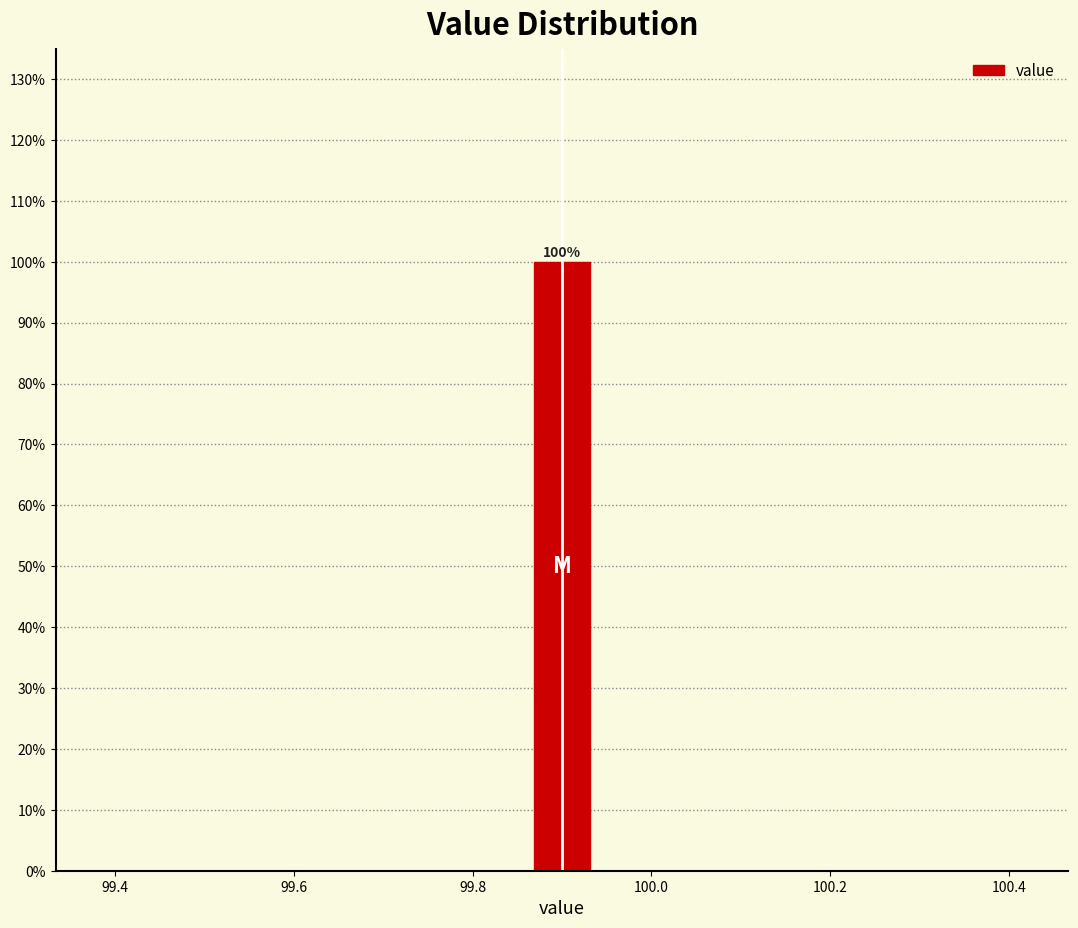

Read against the x-axis, roughly where is the centre of the tallest bar?

99.90